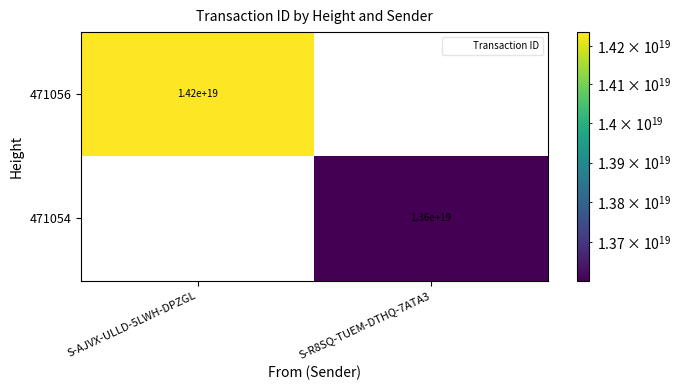

Which label corresponds to the largest value in the chart?

S-AJVX-ULLD-5LWH-DPZGL